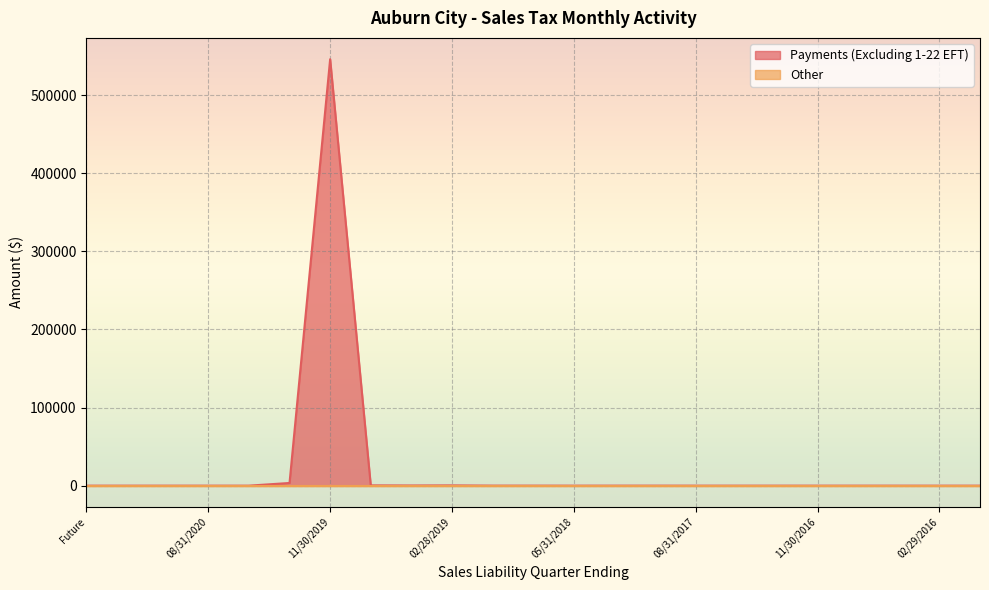

Rank the categories by value from lowest to highest.

Future, 02/28/2021, 08/31/2020, 05/31/2020, 11/30/2020, 11/30/2016, 11/30/2015, 05/31/2016, 02/29/2016, 08/31/2016, 05/31/2018, 05/31/2017, 08/31/2017, 02/28/2017, 02/28/2018, 11/30/2017, 08/31/2018, 11/30/2018, 05/31/2019, 02/28/2019, 08/31/2019, 02/29/2020, 11/30/2019